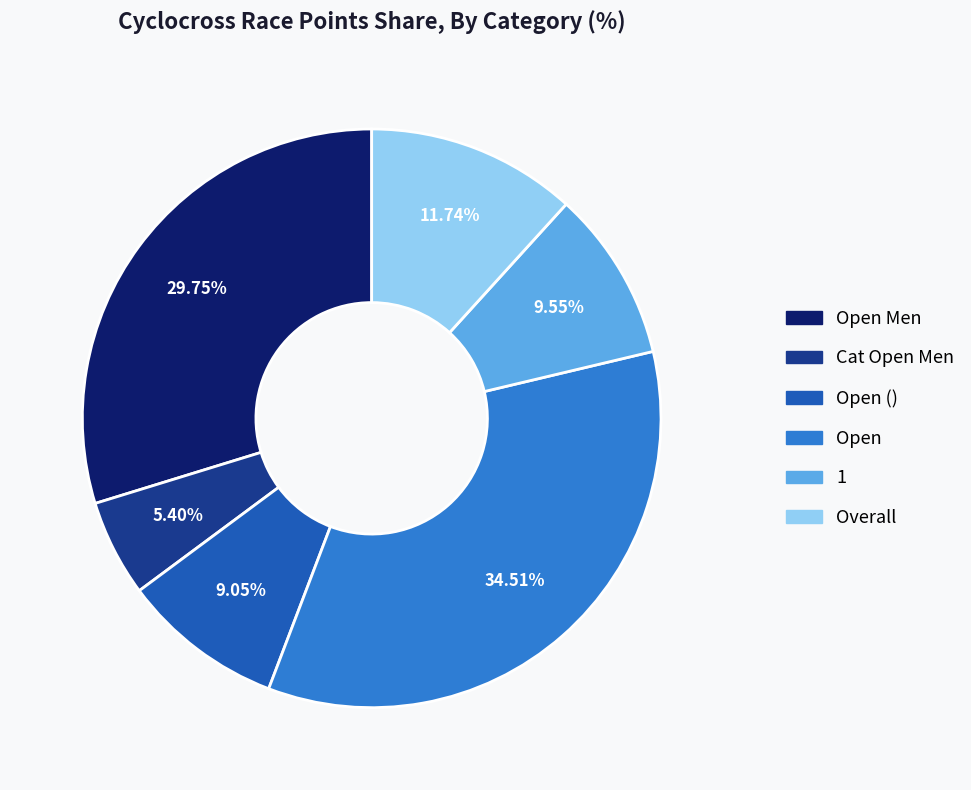

Do Open and Open Men together represent more than half of the pie?

Yes